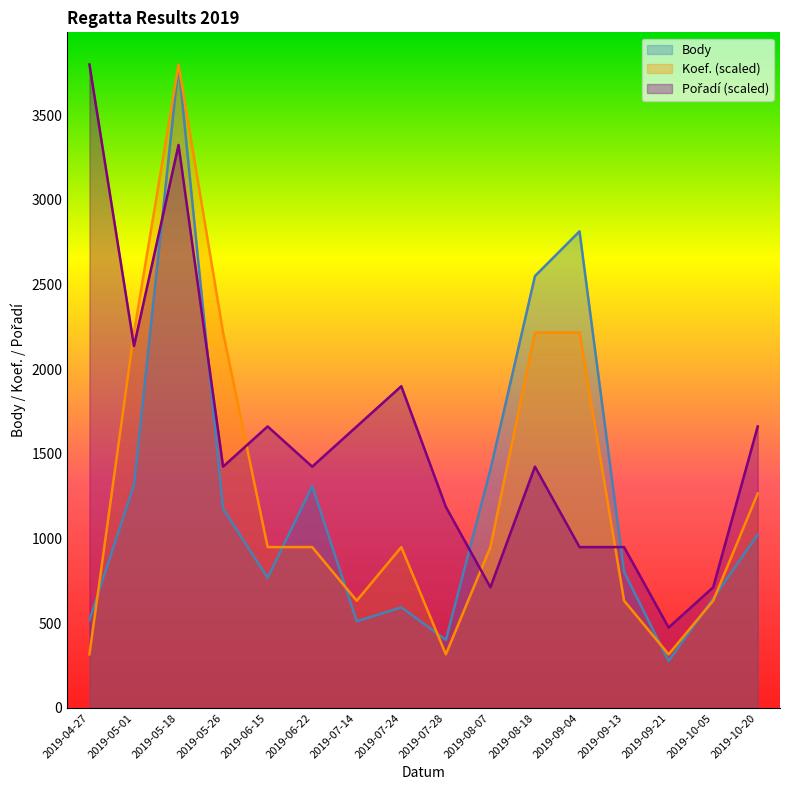

What is the difference between the maximum and second lowest values in the Body series?

3397.0